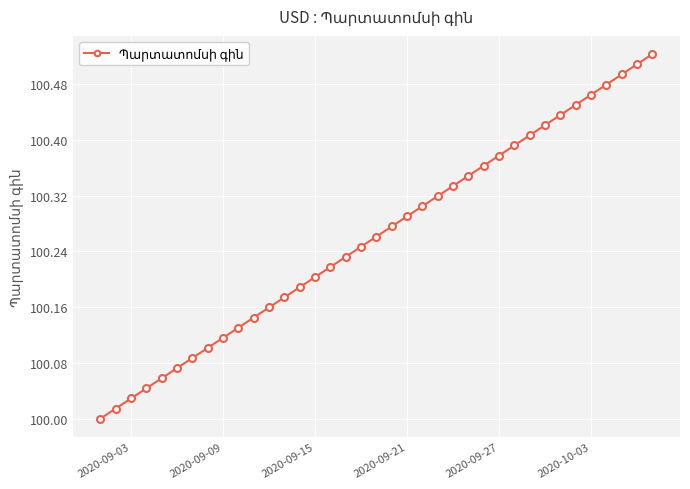

How many data points does each series have?

37